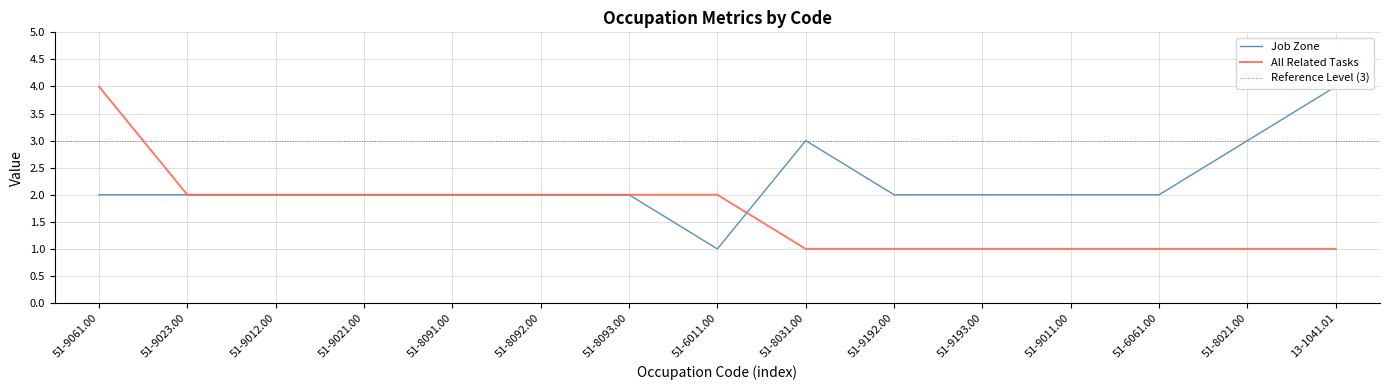

What is the label of the 8th point from the right?

51-6011.00